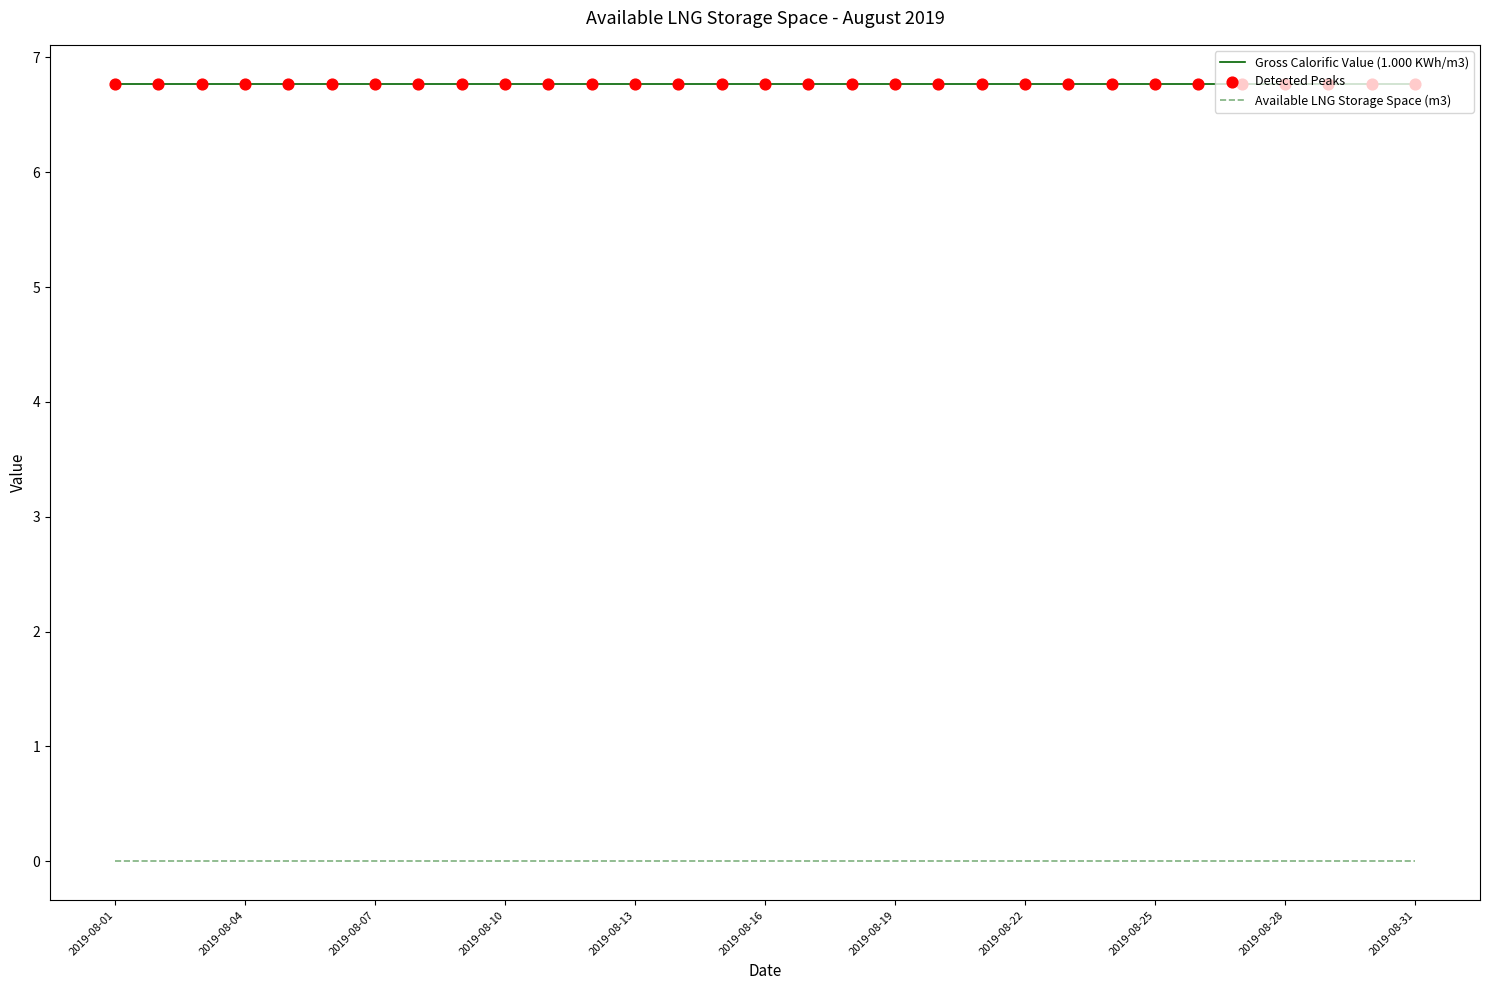

Which series has the largest total across all categories?

Gross Calorific Value (1.000 KWh/m3)